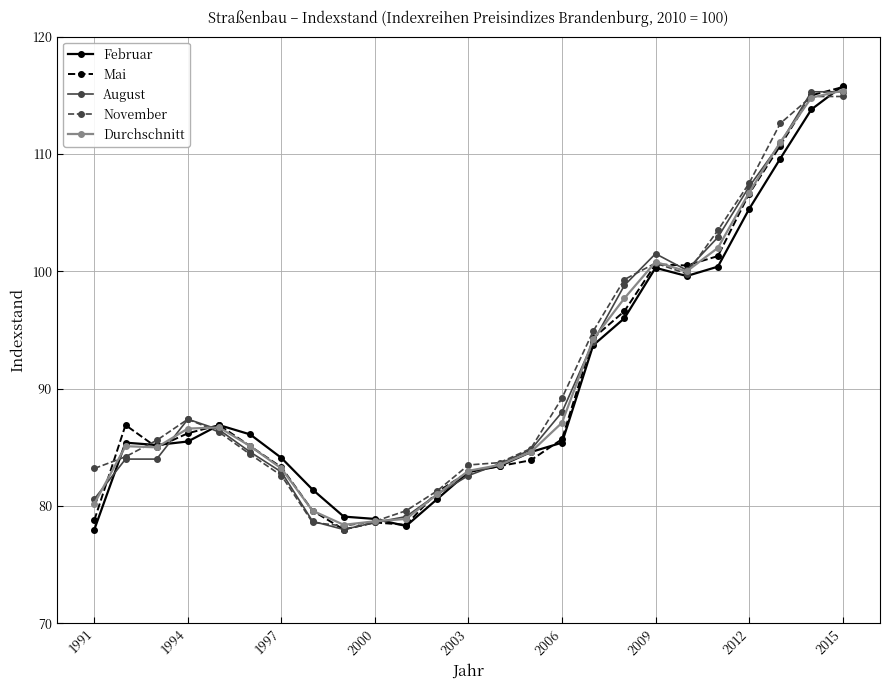

At how many categories does at least one series exceed 82?

20